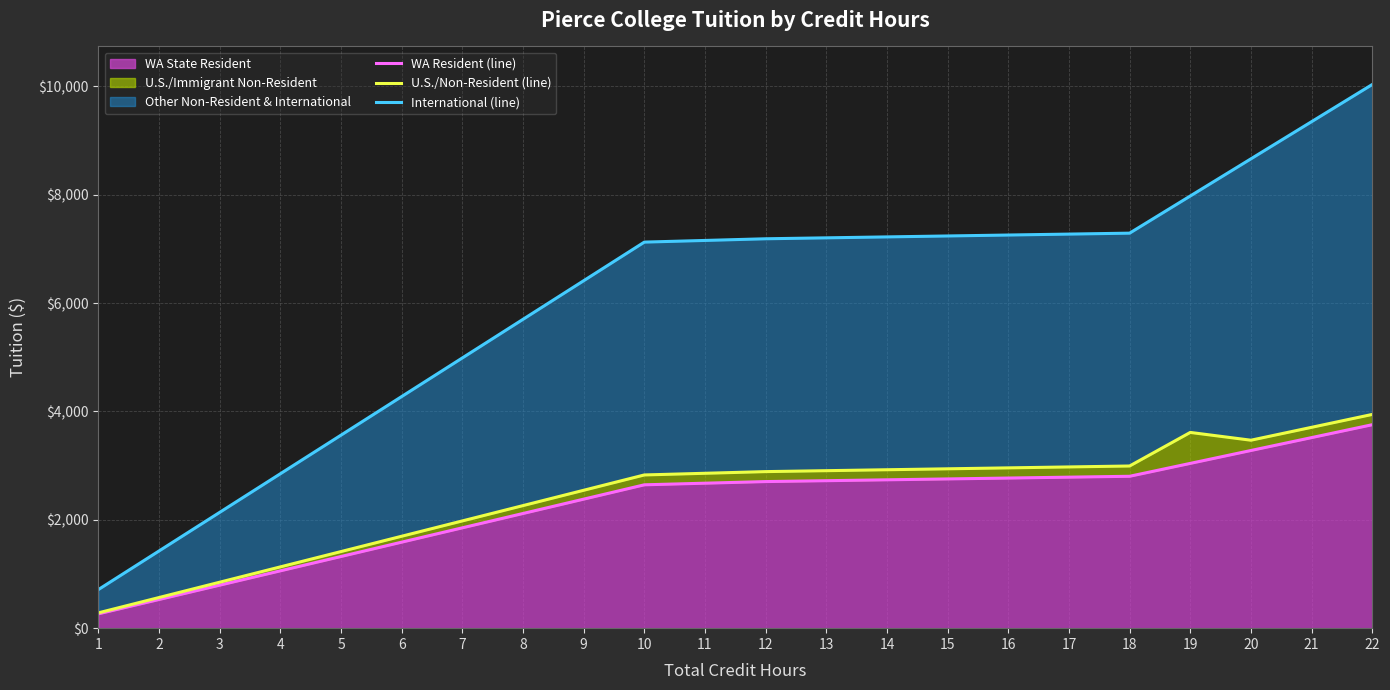

Is the value of International (line) at 1 greater than the value of U.S./Non-Resident (line) at 4?

No